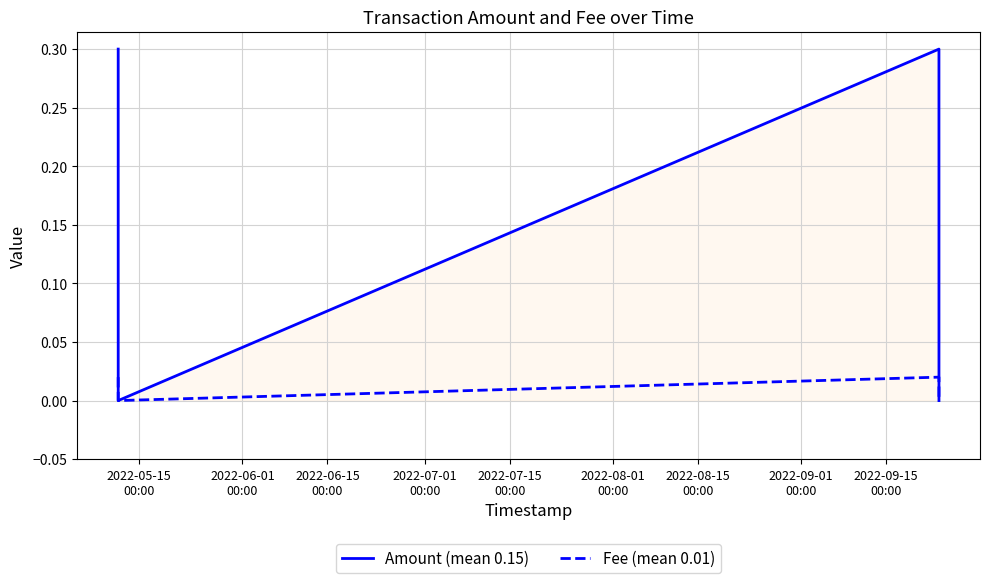

In Amount (mean 0.15), how many points are lower than both neighbors (excluding endpoints)?

1